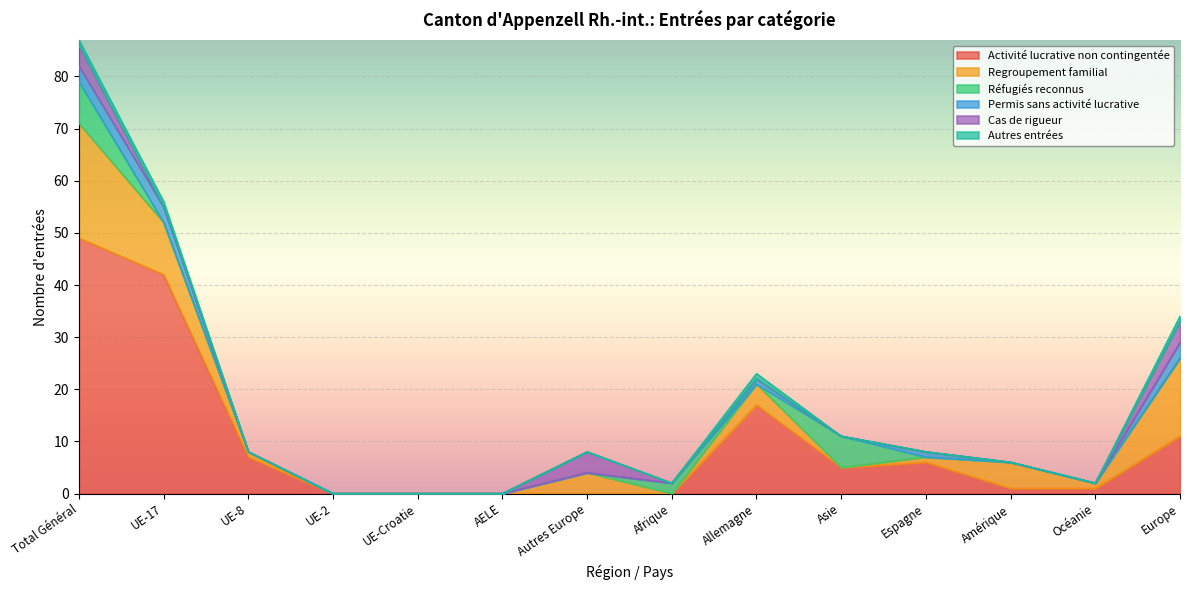

True or false: Cas de rigueur has a value of -2 at Amérique.

False